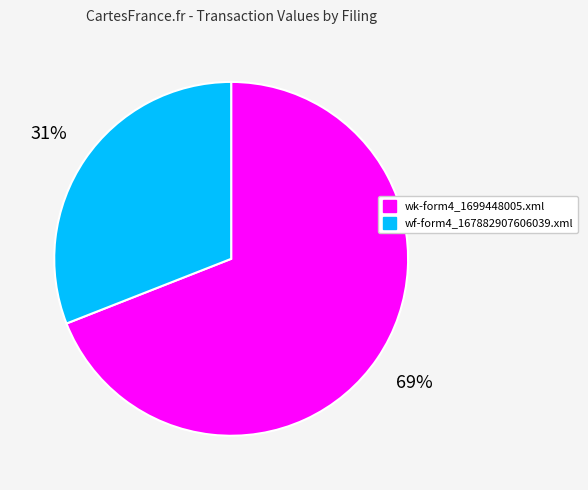

What is the majority slice?

wk-form4_1699448005.xml